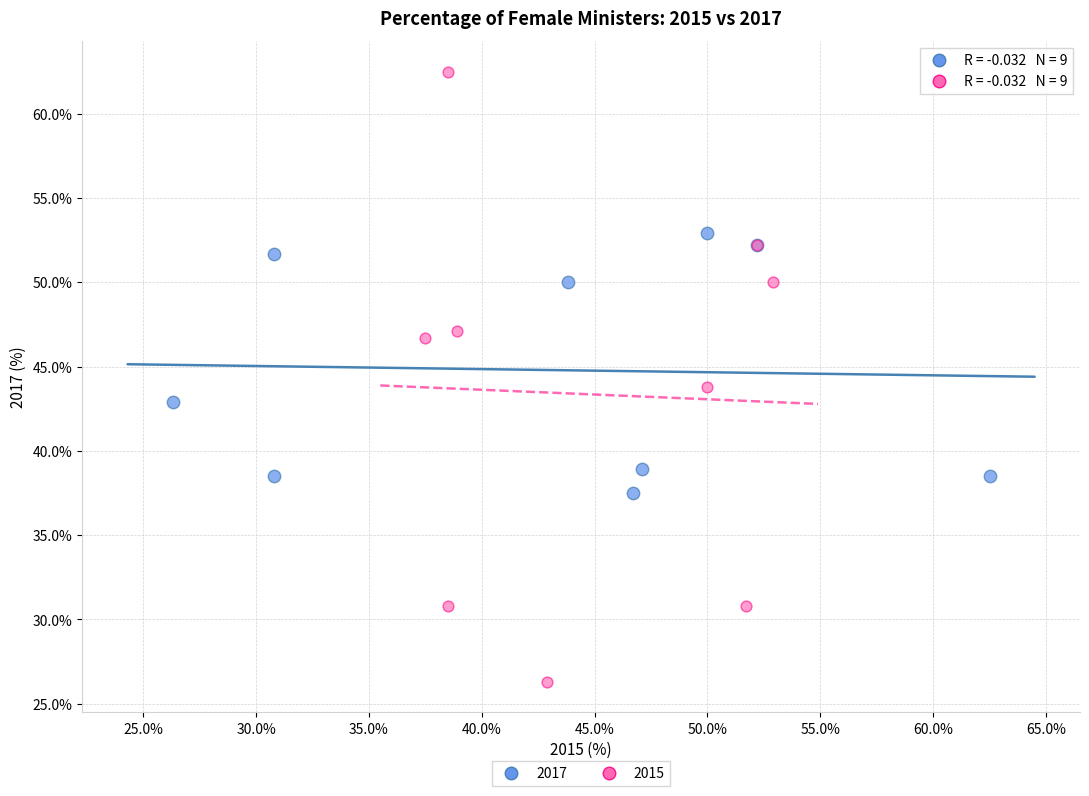

Which series has the widest spread of Y values?

2015